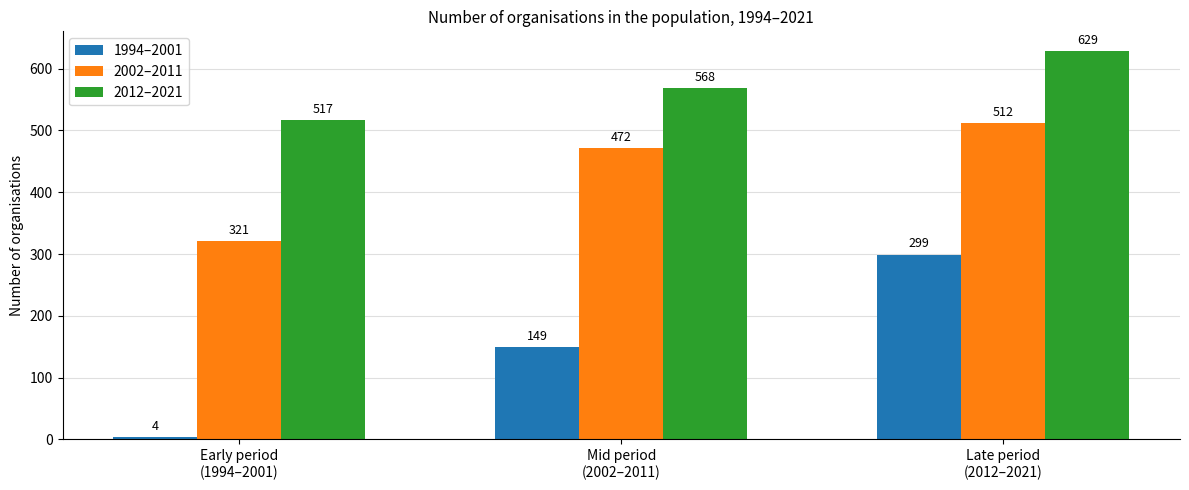

How many values in the 1994–2001 series are below 149?

1